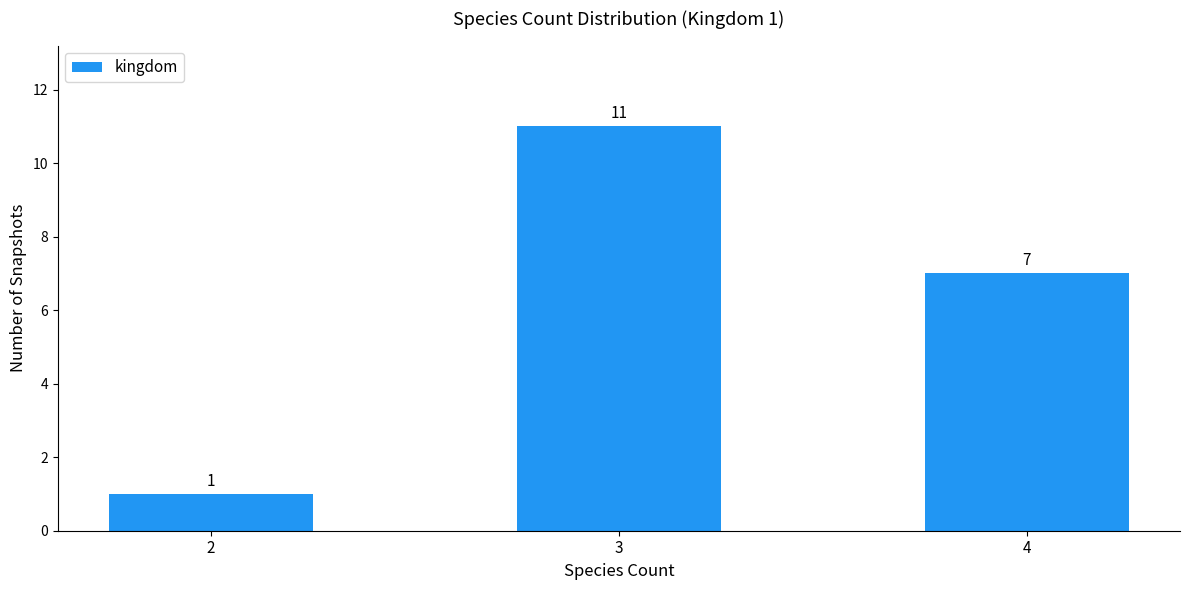

What is the change in value from 2 to 3?

+10